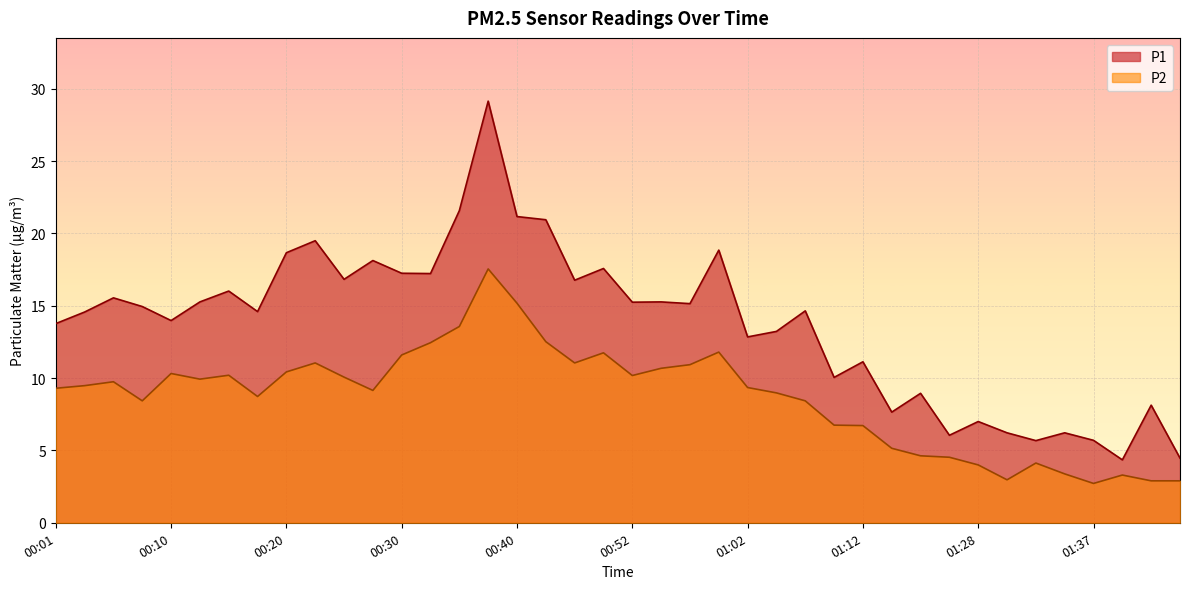

What is the total value across all series at 01:17?

13.6